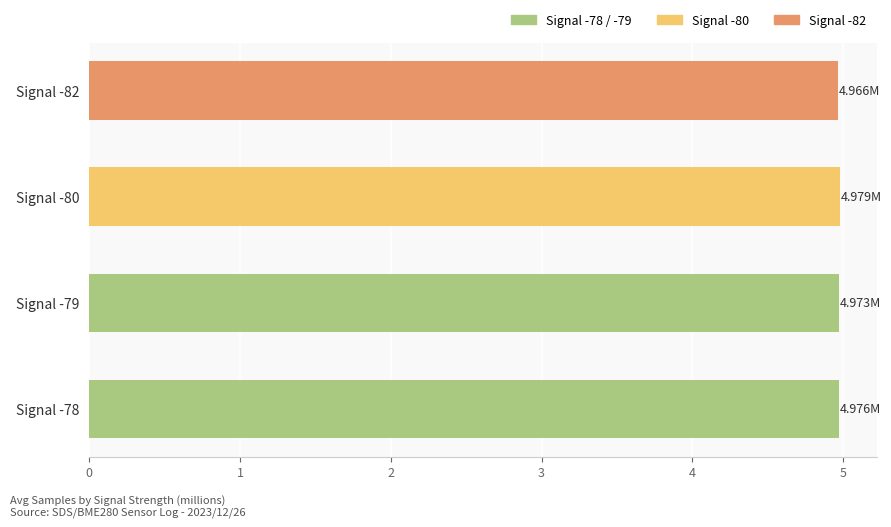

What is the sum of all values?

19.9